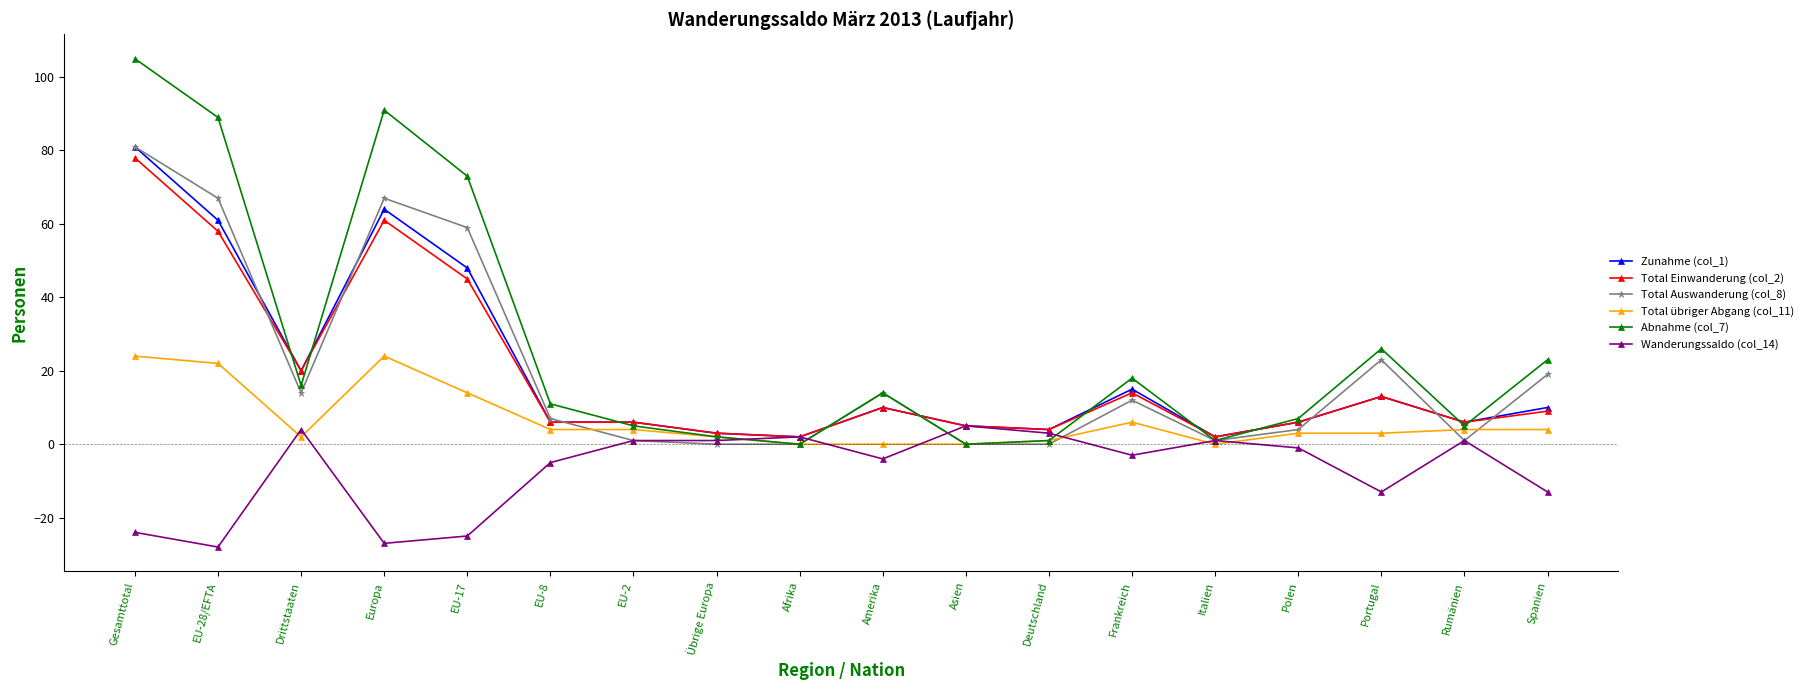

What is the label of the 12th point from the left?

Deutschland